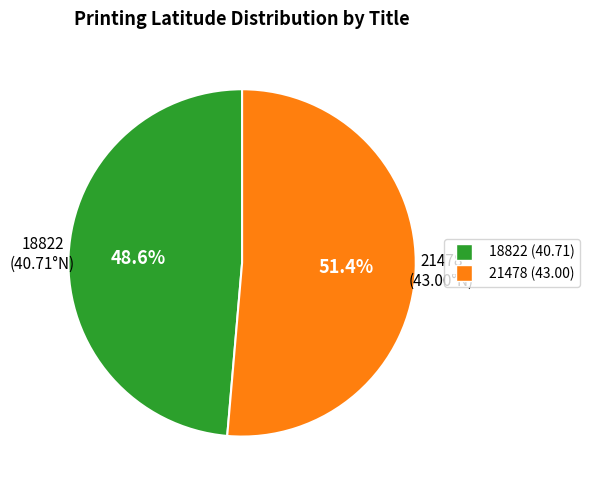

What is the ratio of the value at 18822 (40.71) to the value at 21478 (43.00)?

0.9